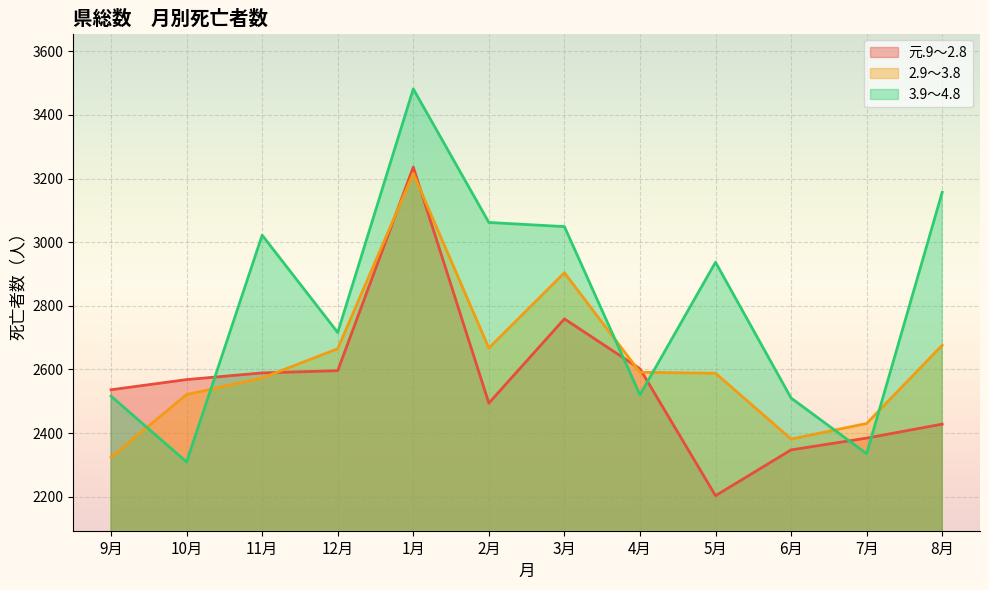

Which series has the largest range (max minus min)?

3.9～4.8